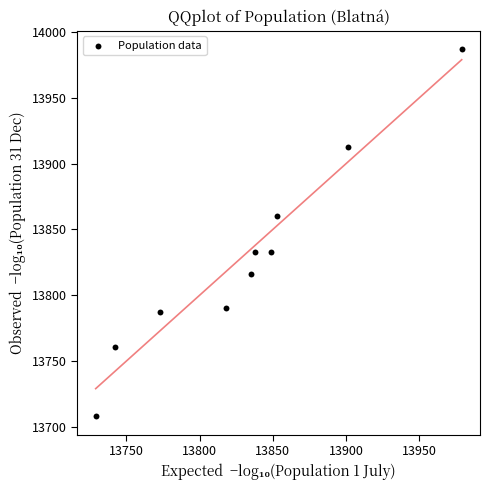

What is the average Y value?

13829